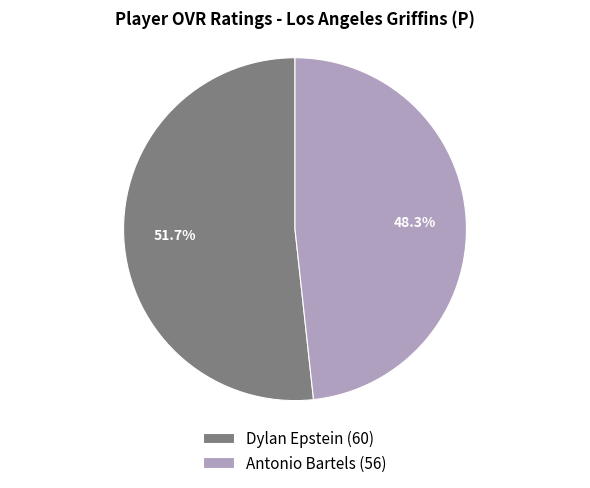

How many slices are in this pie chart?

2